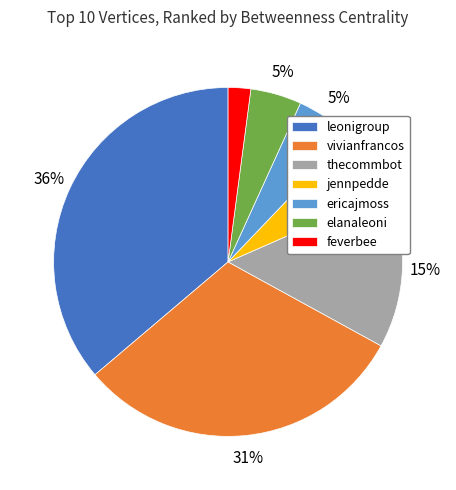

Is there any slice that represents more than half of the pie?

No